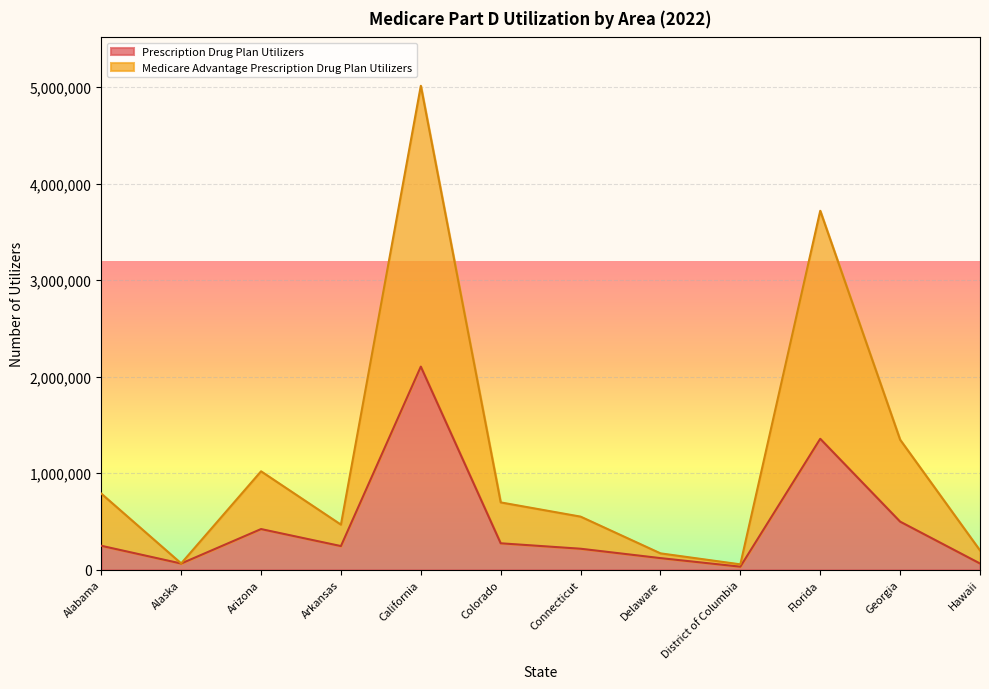

What is the sum of all Prescription Drug Plan Utilizers values?

5646685